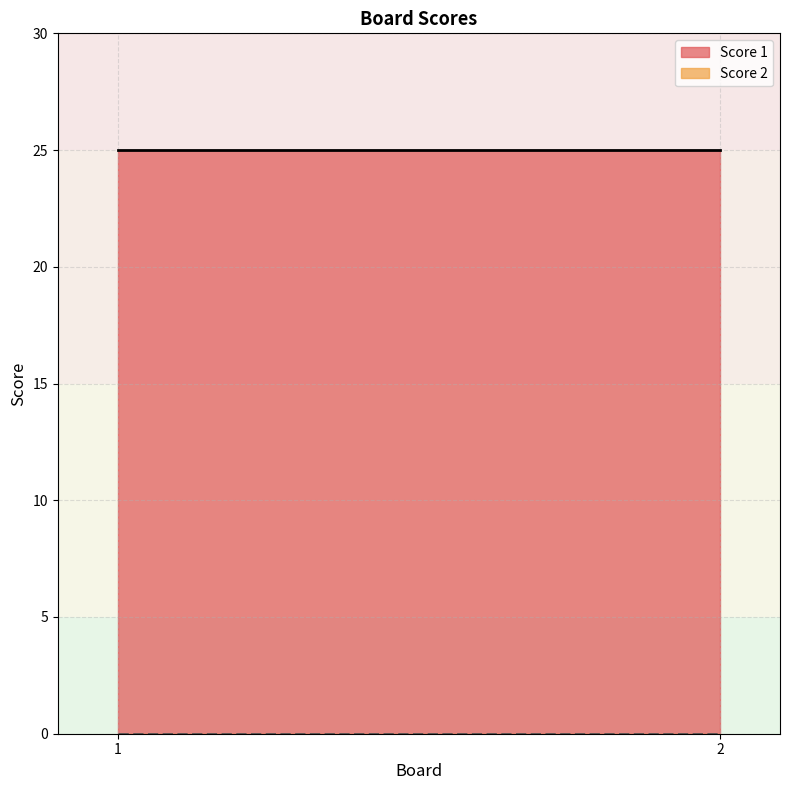

Reading left to right, what are all the values shown in this chart?

Score 1: 1=25	2=25
Score 2: 1=0	2=0